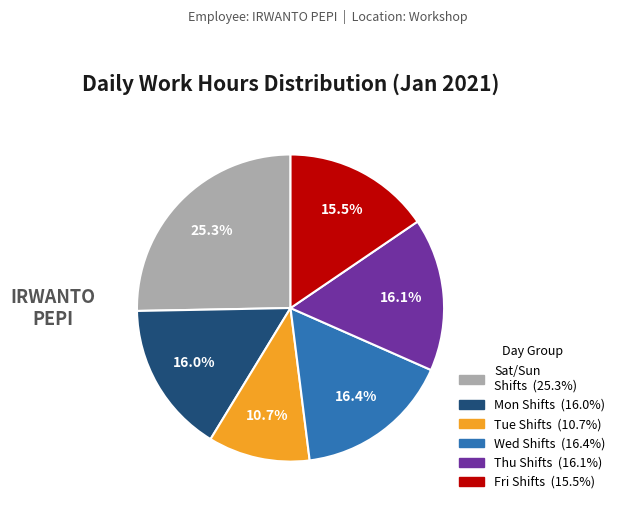

Does any single category account for the majority?

No